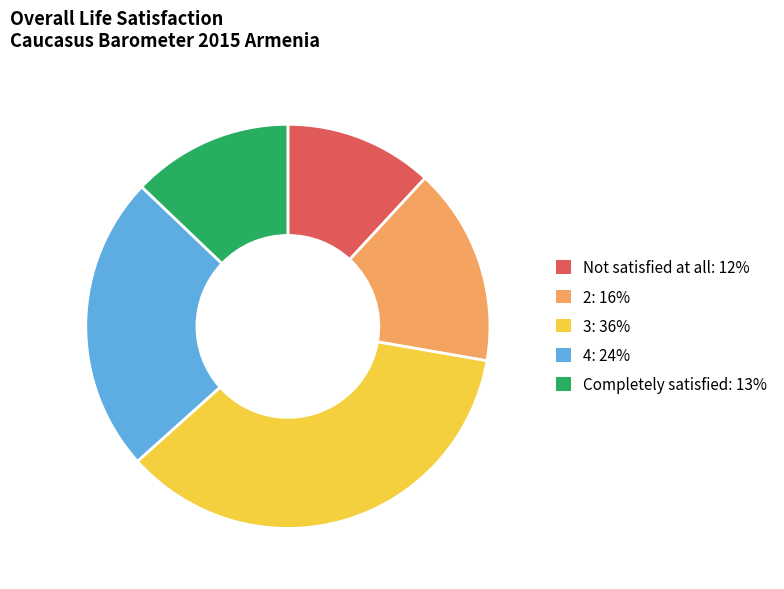

Approximately how many times larger is the value at Not satisfied at all compared to 3?

0.3